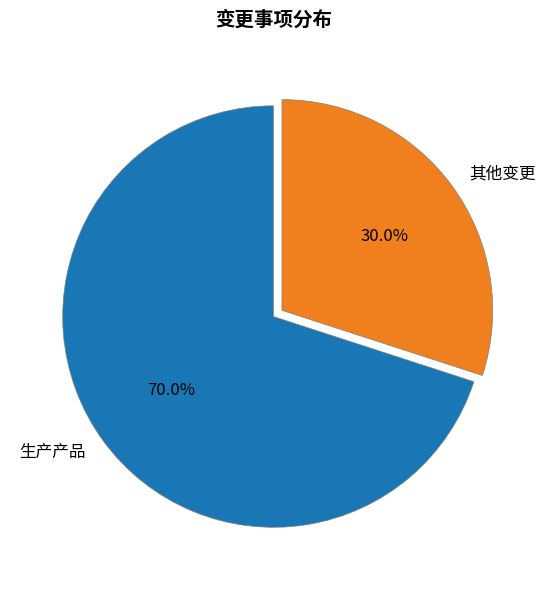

To the nearest percent, what is the average slice percentage?

50%